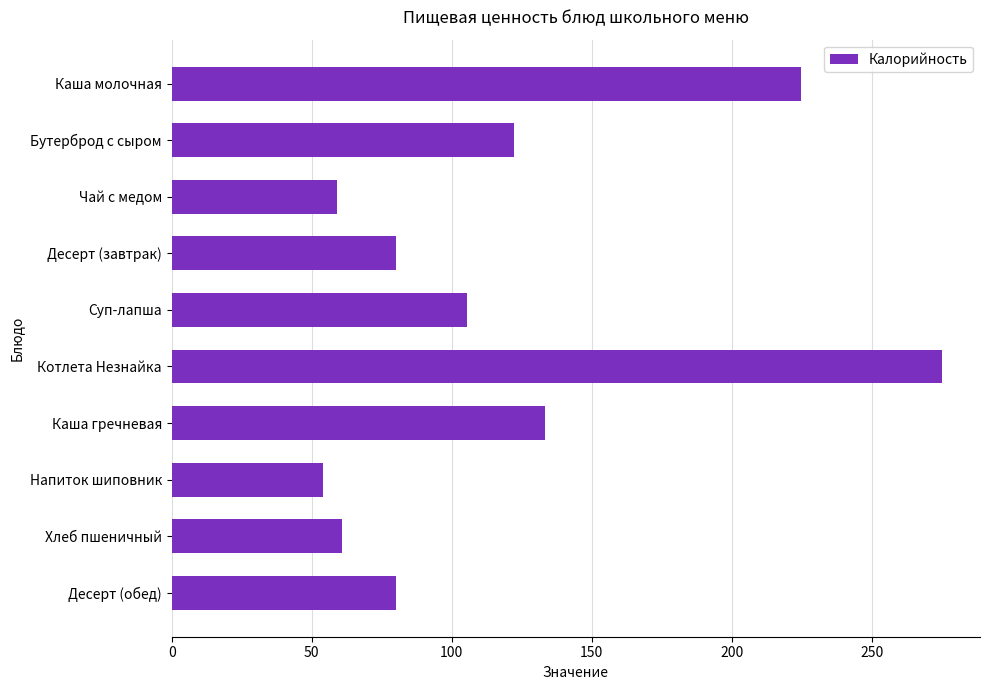

What is the difference between the second highest and minimum values?

170.6